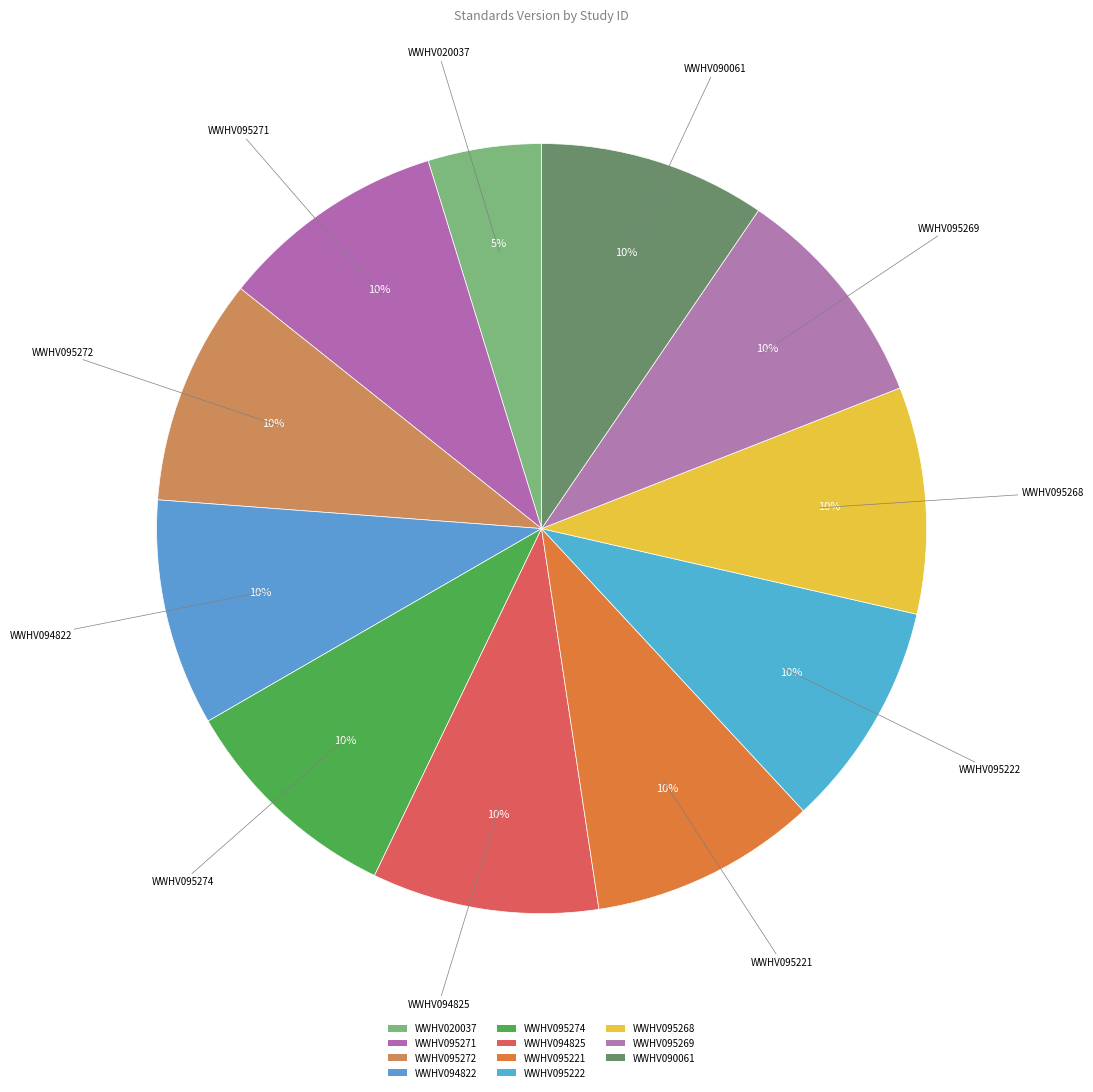

How many segments does this pie chart have?

11